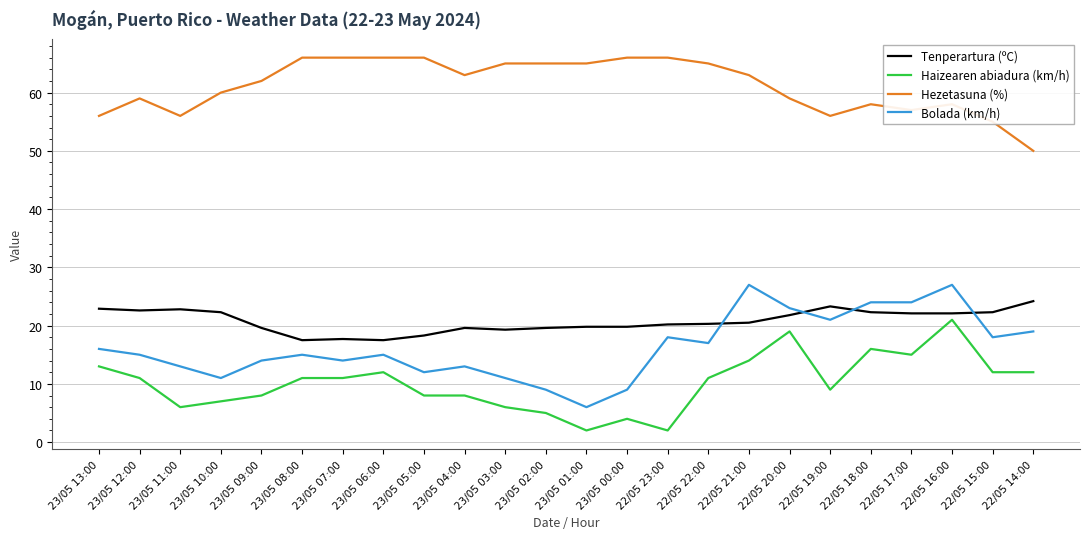

How many lines are shown in the chart?

4